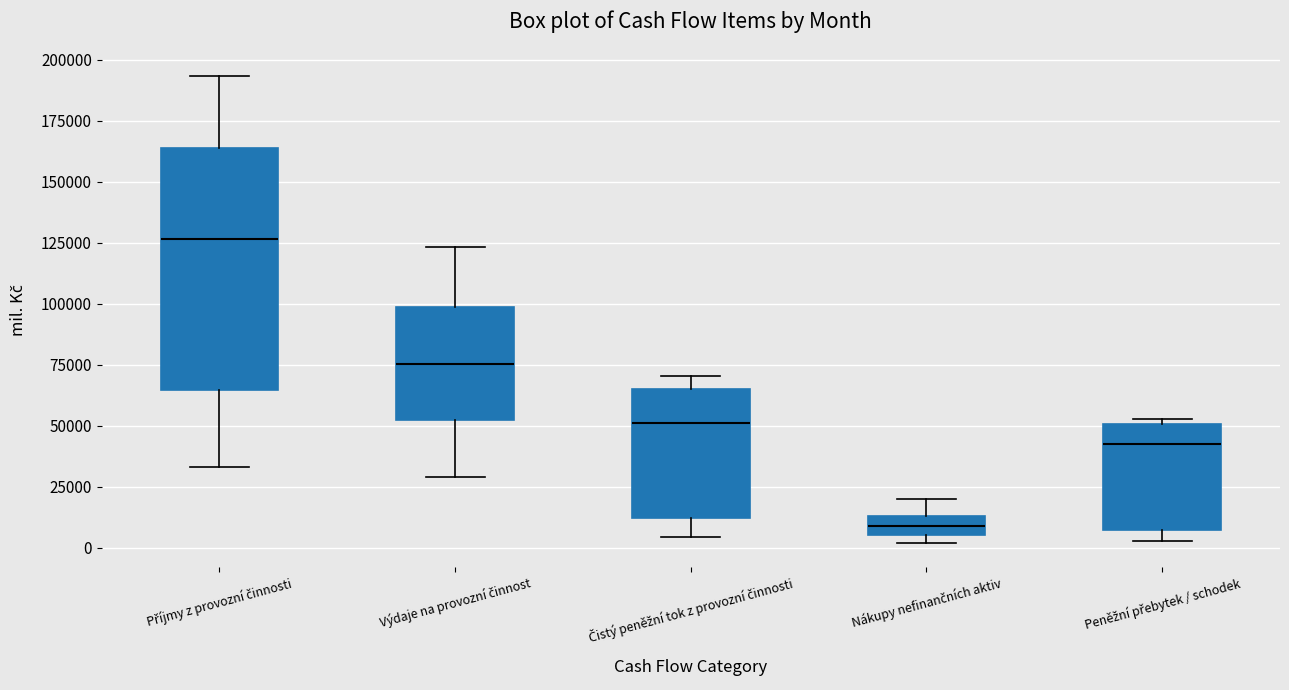

Where is the upper edge of the box for Čistý peněžní tok z provozní činnosti on the y-axis? The values are not printed on the chart, so give them approximately, as read against the axis.

65000